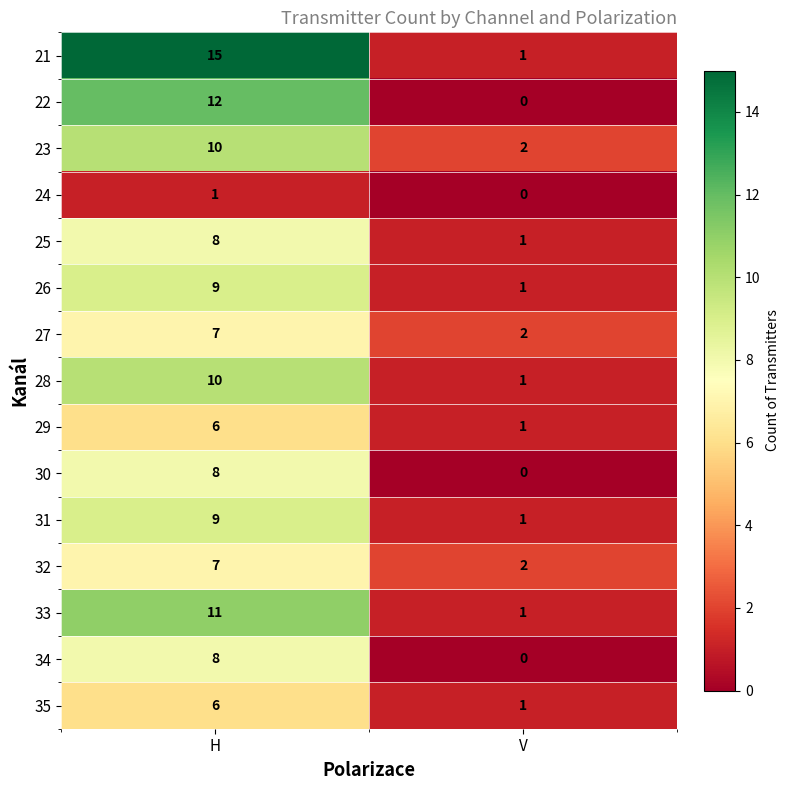

Rank the categories by 35 value from lowest to highest.

V, H